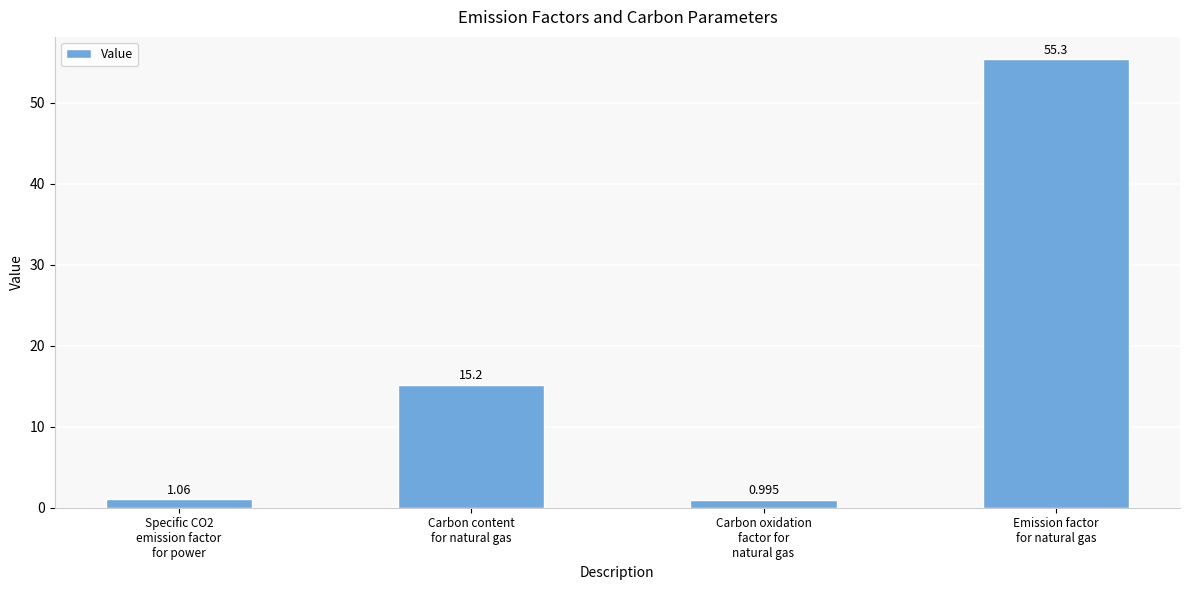

Does the chart contain any negative values?

No